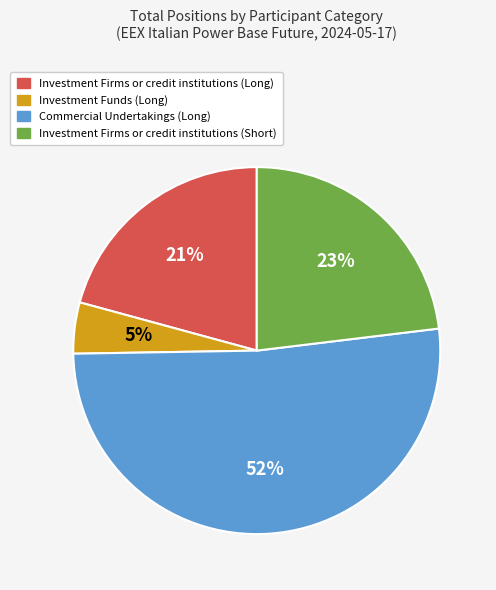

Rank the categories by value from lowest to highest.

Investment Funds (Long), Investment Firms or credit institutions (Long), Investment Firms or credit institutions (Short), Commercial Undertakings (Long)